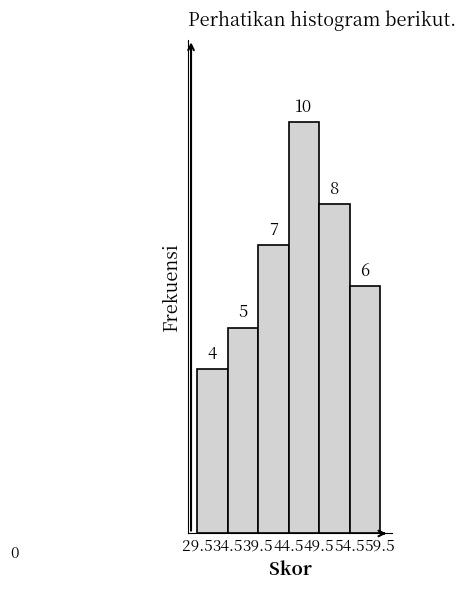

Reading left to right, list every bar in this chart as the range it spans on the x-axis followed by its height.

29.5 to 34.5: 4
34.5 to 39.5: 5
39.5 to 44.5: 7
44.5 to 49.5: 10
49.5 to 54.5: 8
54.5 to 59.5: 6